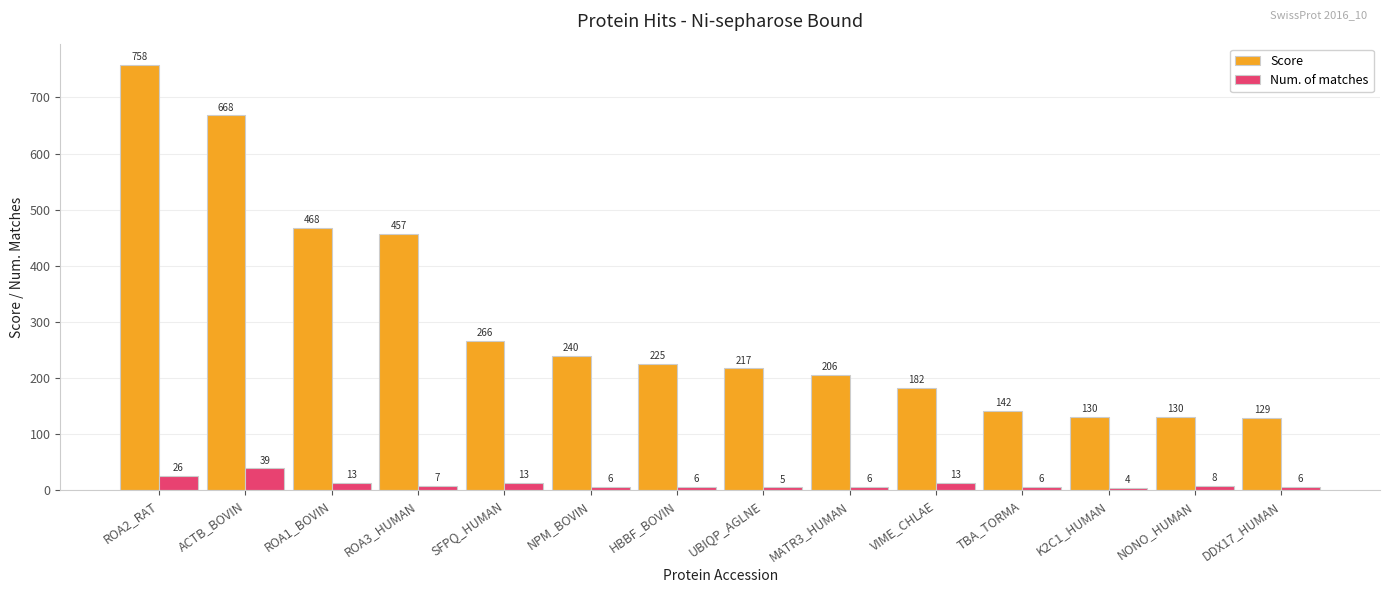

Is it true that Num. of matches equals 6 at TBA_TORMA?

True